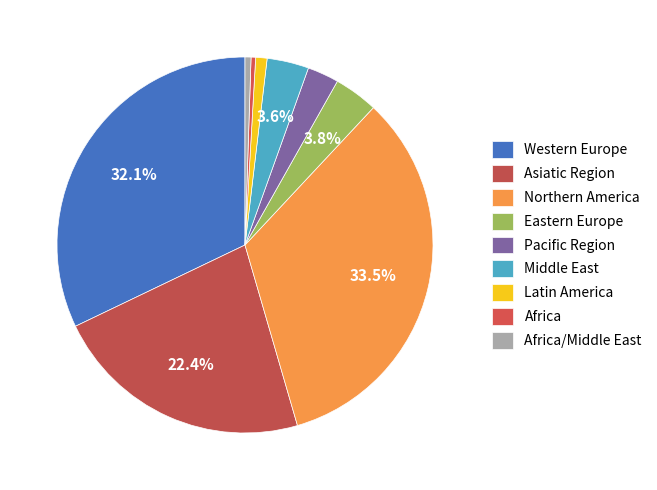

To the nearest percent, what is the difference between the largest and smallest slice percentages?

33%